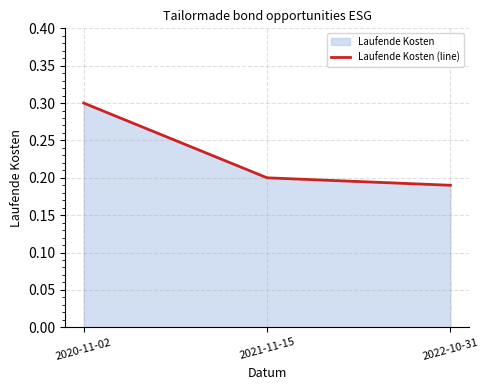

Rank the categories by value from lowest to highest.

2022-10-31, 2021-11-15, 2020-11-02